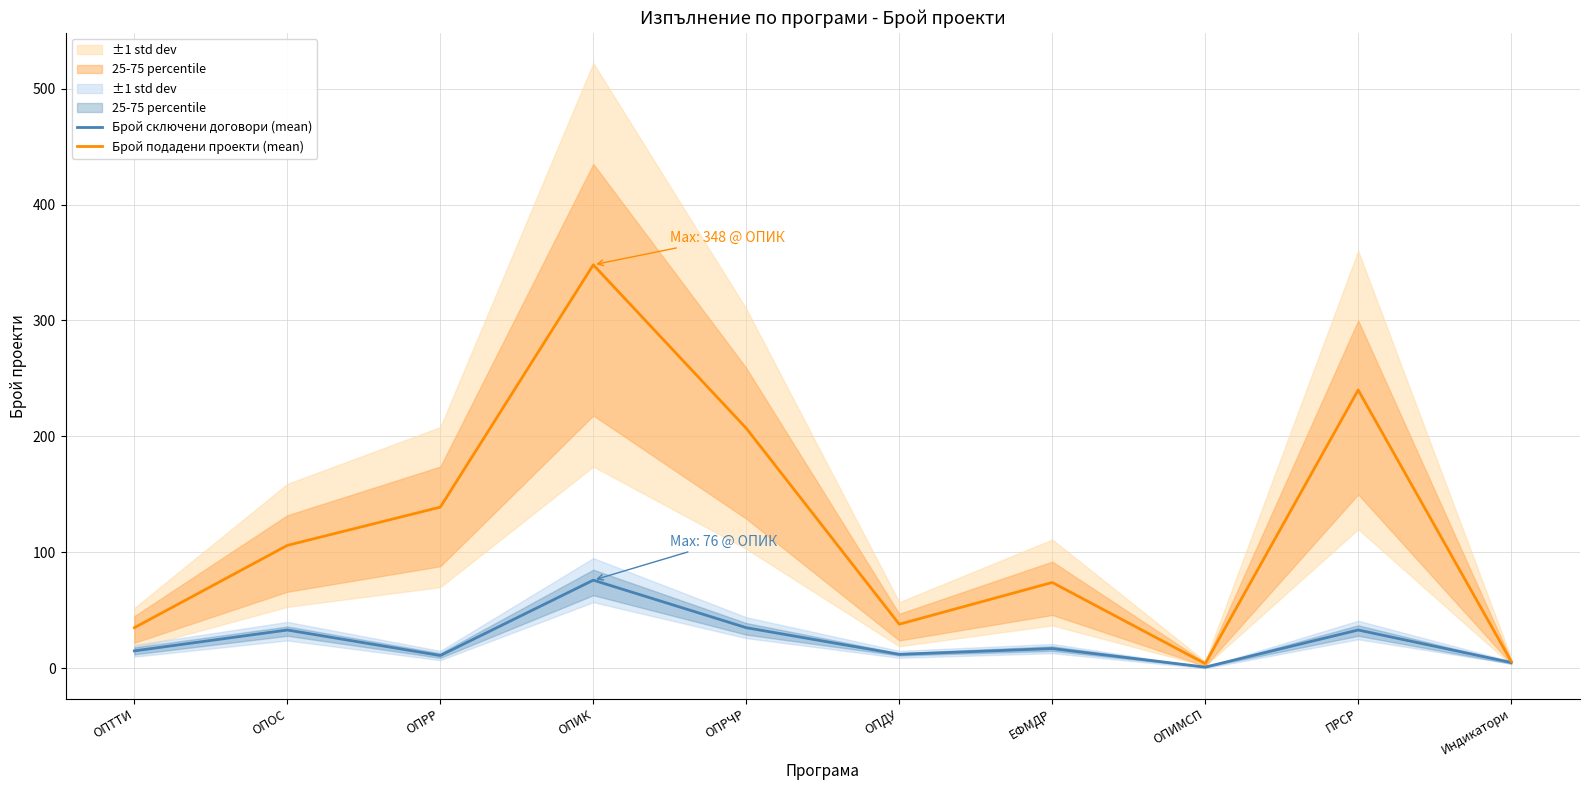

In Брой сключени договори (mean), how many points are higher than both neighbors (excluding endpoints)?

4